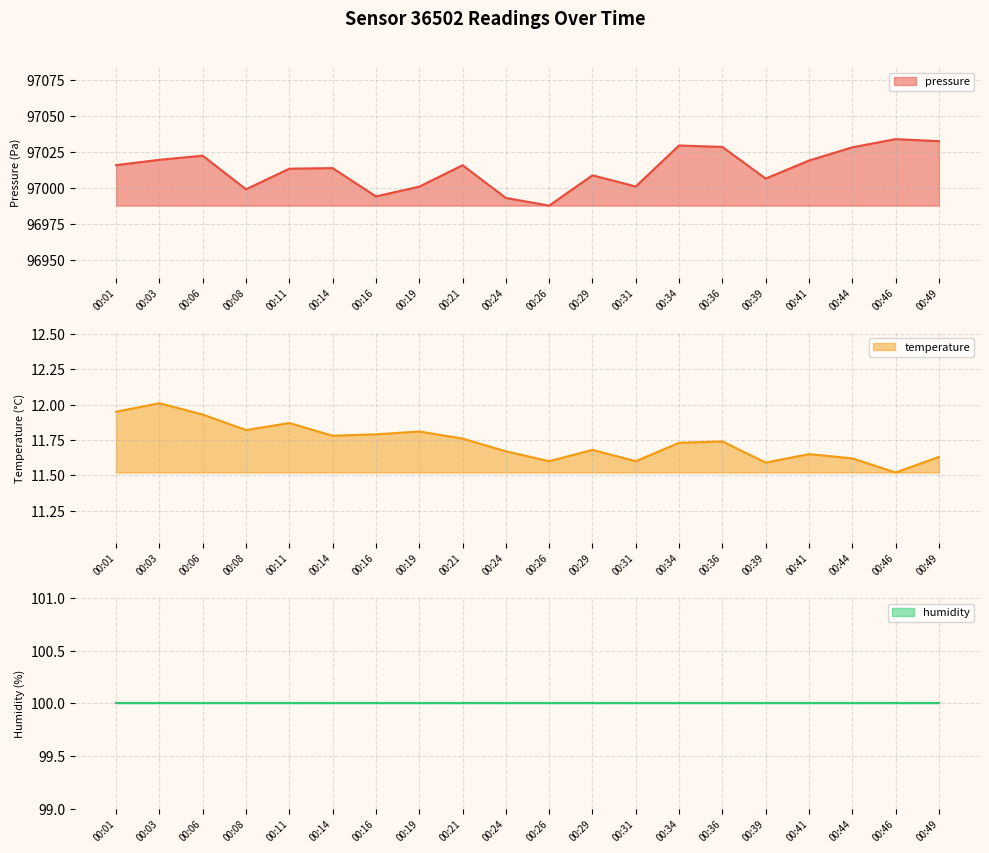

The value of pressure at 00:44 is 97028.3. True or false?

True